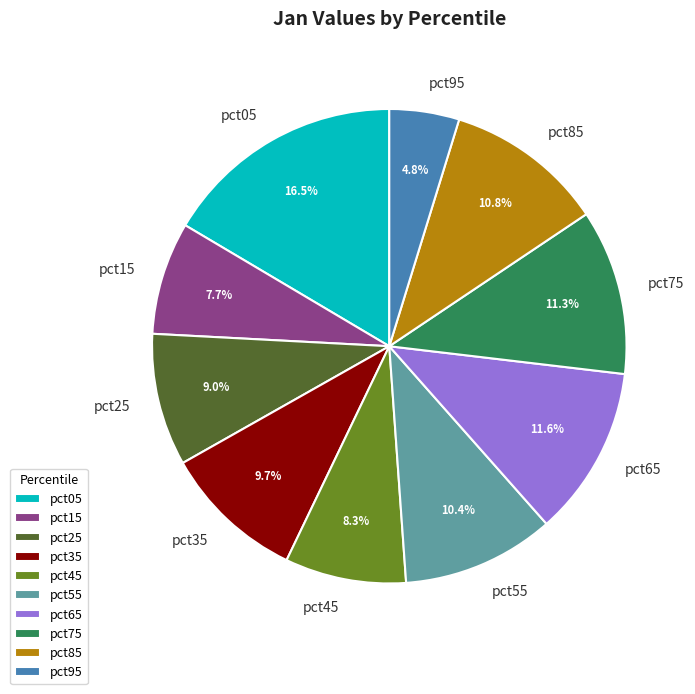

To the nearest percent, what percentage of the pie is pct45?

8%